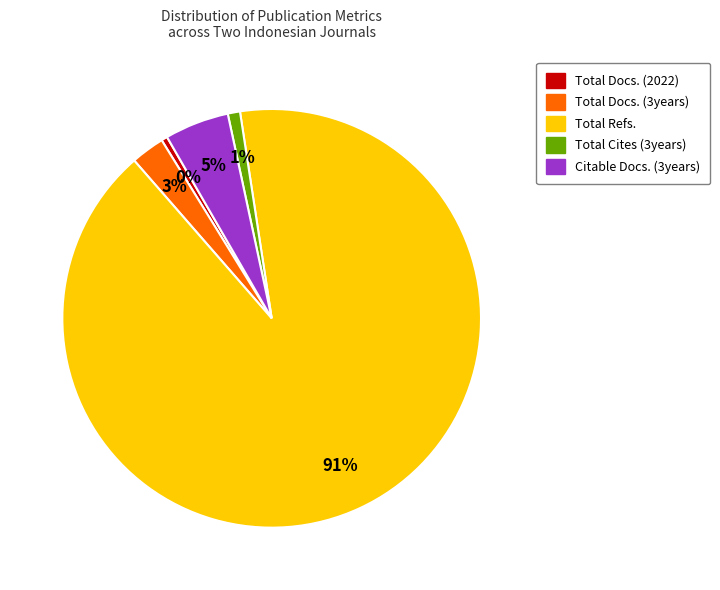

Between Total Refs. and Total Docs. (2022), which is larger?

Total Refs.